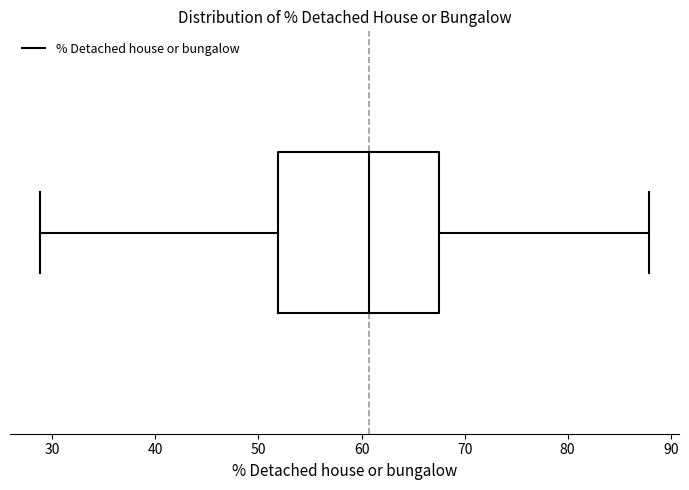

Read this box plot against the x-axis: the position of the median line, the range covered by the box, and the ends of both whiskers. The values are not printed on the chart, so give them approximately, as read against the axis.

median 61, box 52 to 67, whiskers 29 to 88